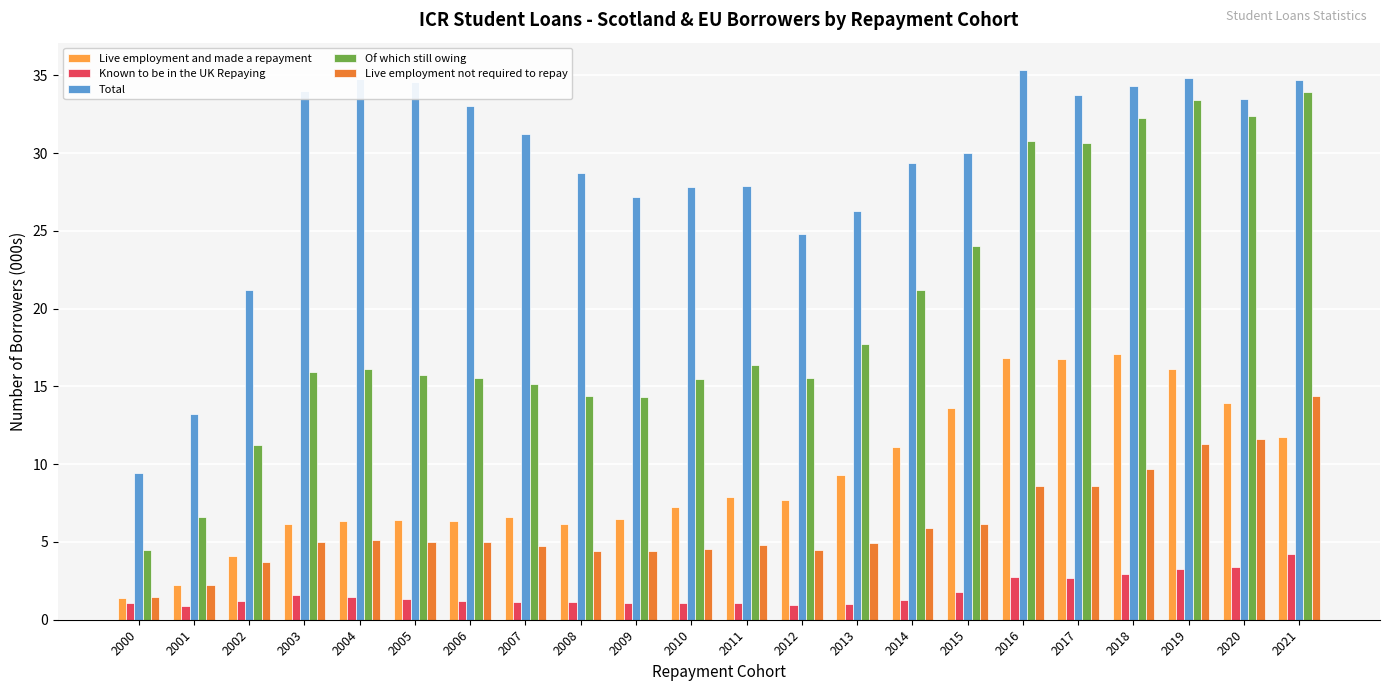

How many bars are there in each group?

5